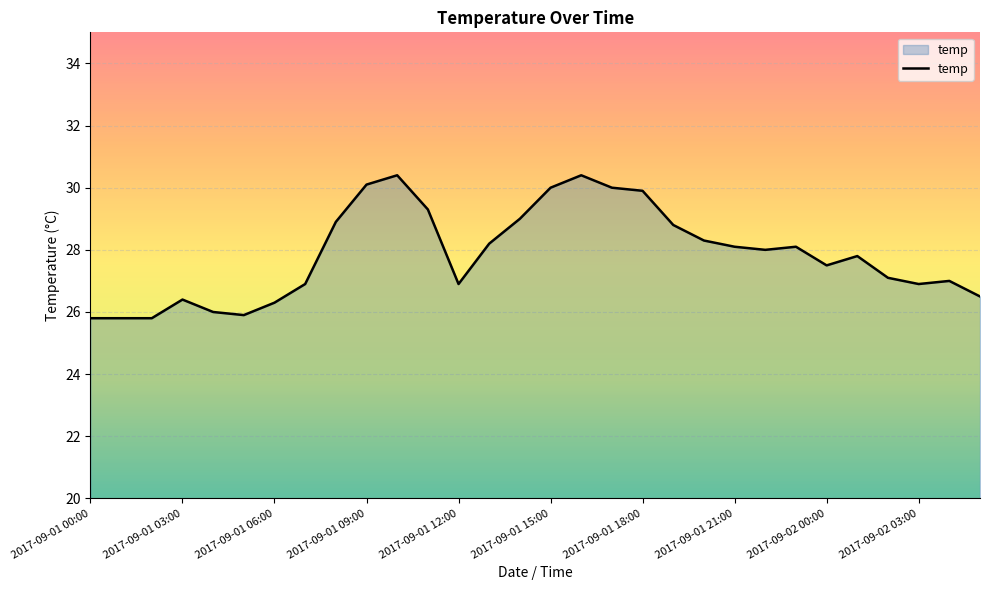

Count the number of data series in this chart.

1